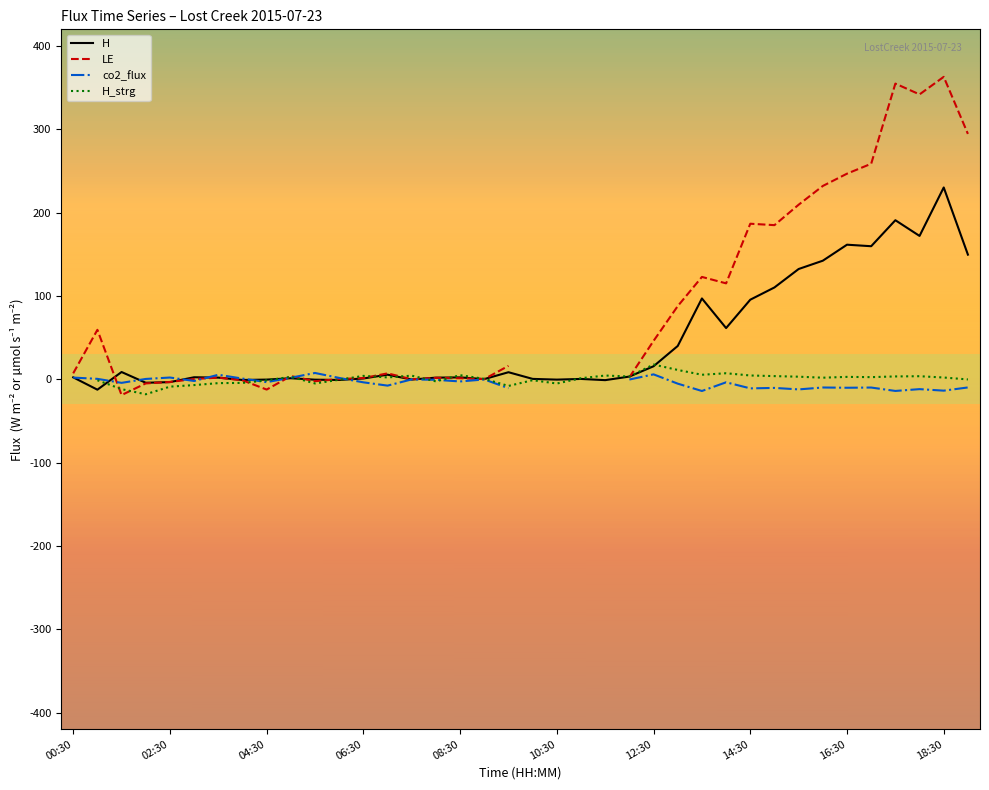

True or false: H_strg has a value of 0.5 at 17.

True